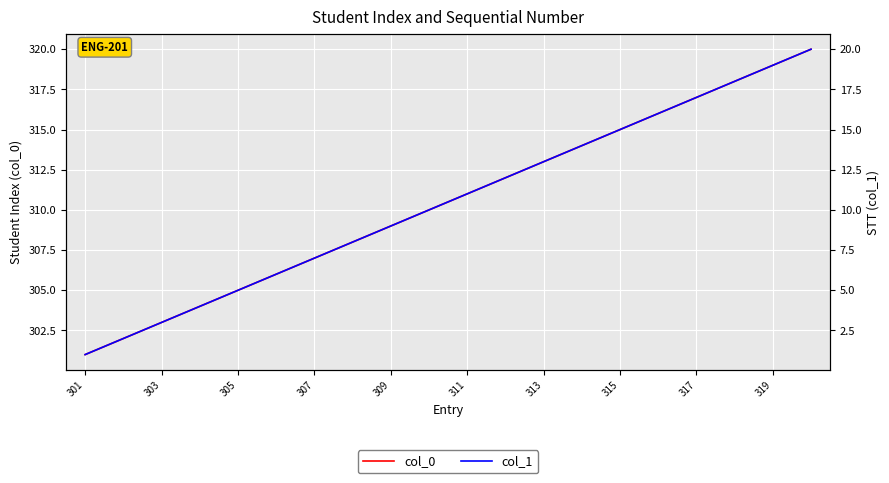

Reading left to right, what are all the values shown in this chart?

col_0: 301	302	303	304	305	306	307	308	309	310	311	312	313	314	315	316	317	318	319	320
col_1: 1	2	3	4	5	6	7	8	9	10	11	12	13	14	15	16	17	18	19	20